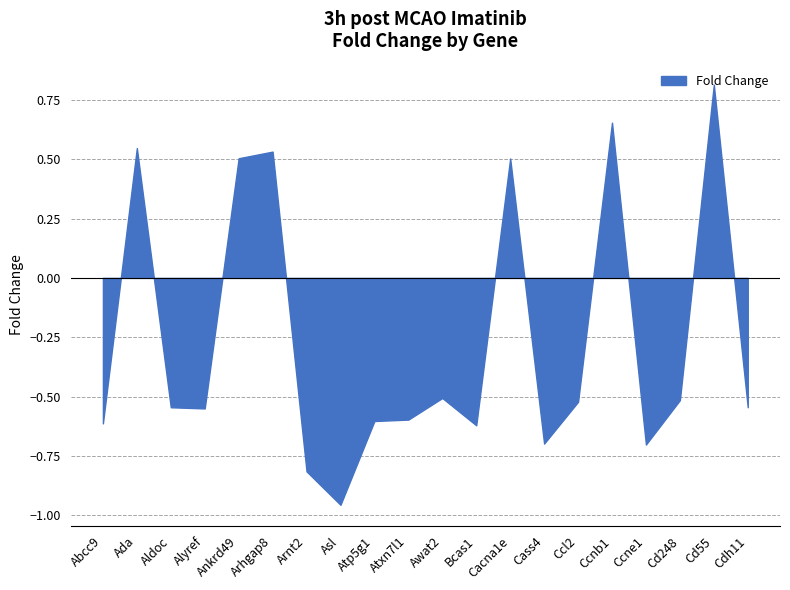

At which category does the chart reach its peak across all series?

Cd55